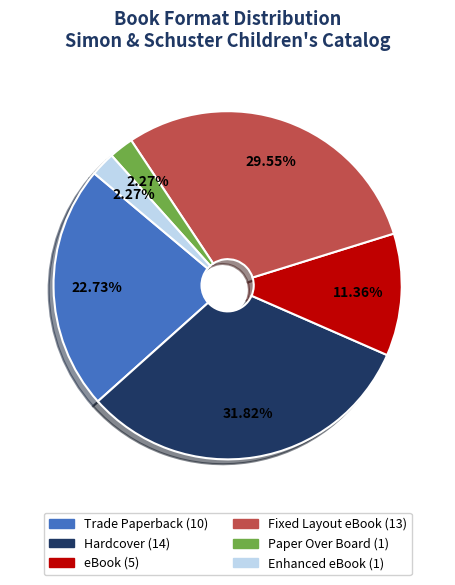

What is the largest slice in the pie chart?

Hardcover